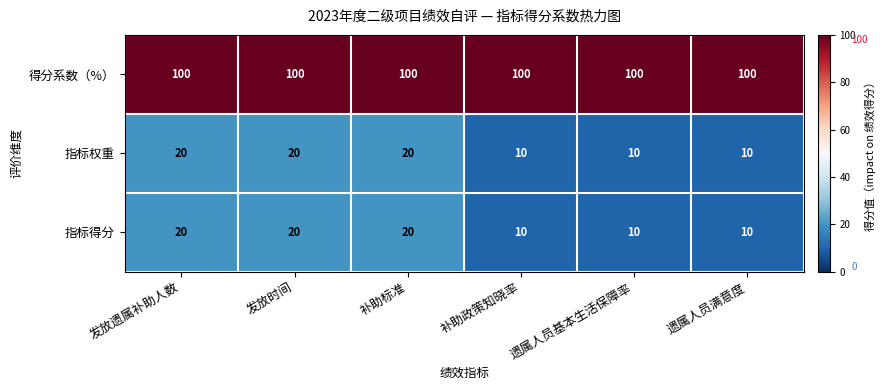

What is the spread (max minus min) of values at 遗属人员满意度?

90